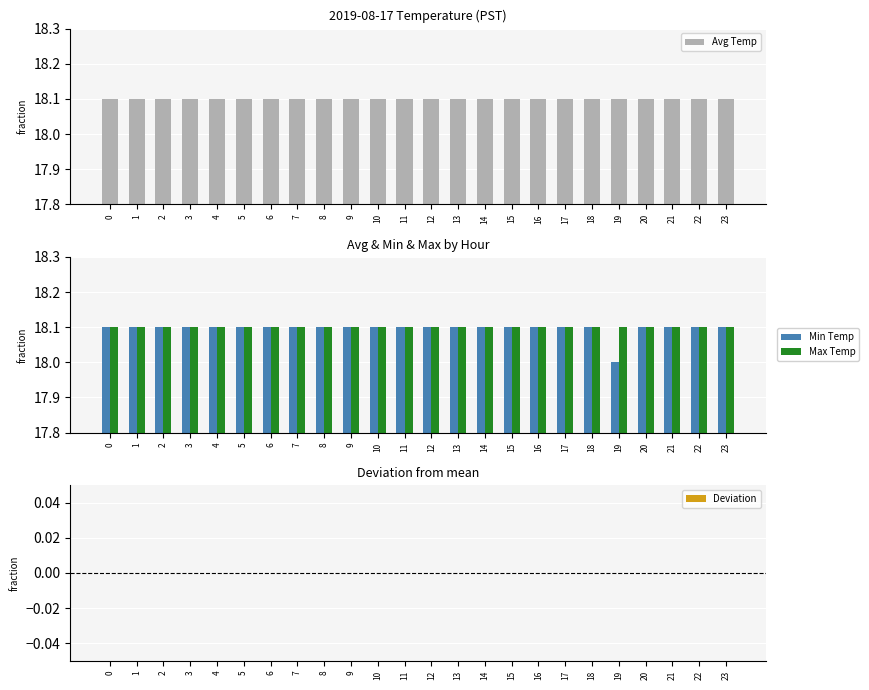

List the series in order of their peak value, highest first.

Avg Temp, Min Temp, Max Temp, Deviation